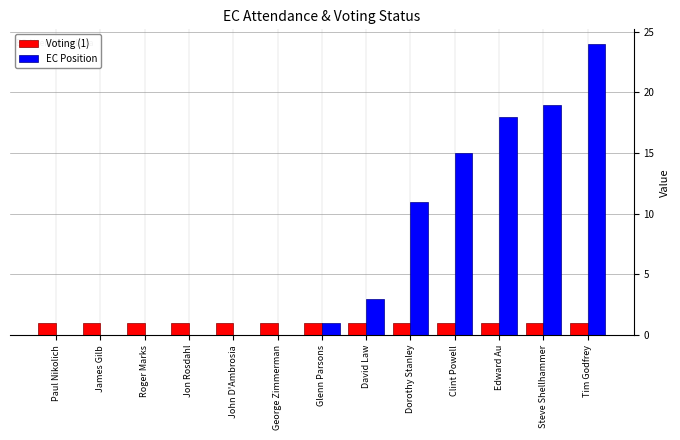

How many data points does each series have?

13